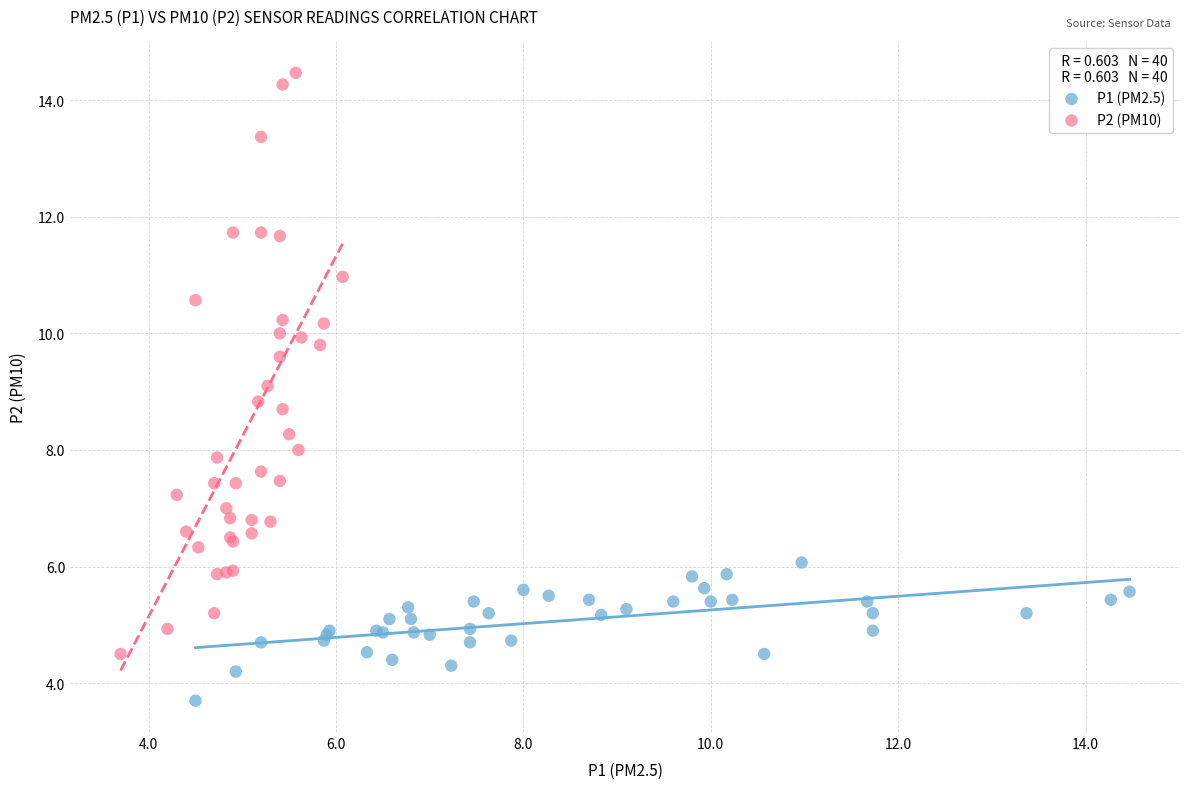

Which series reaches the maximum Y coordinate?

P2 (PM10)